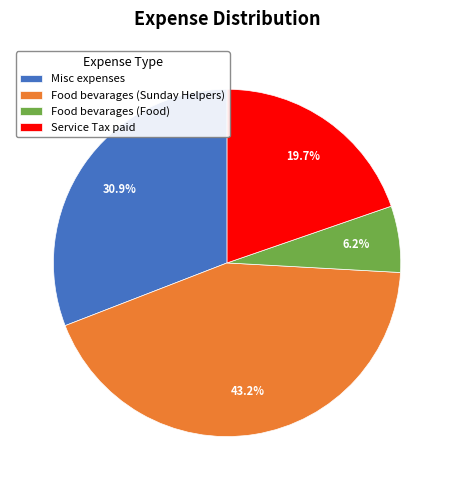

What percentage is NOT represented by Food bevarages (Sunday Helpers)?

56.8%